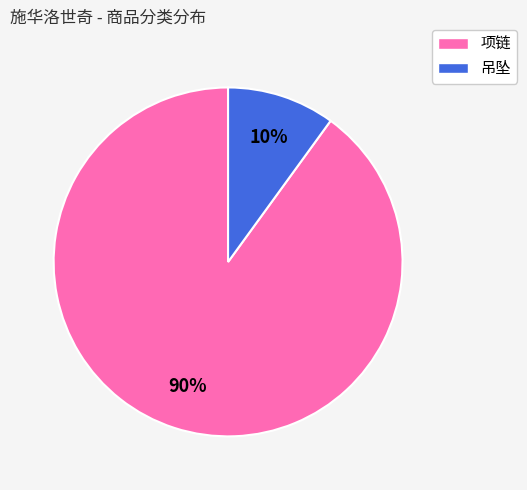

Between 吊坠 and 项链, which is larger?

项链